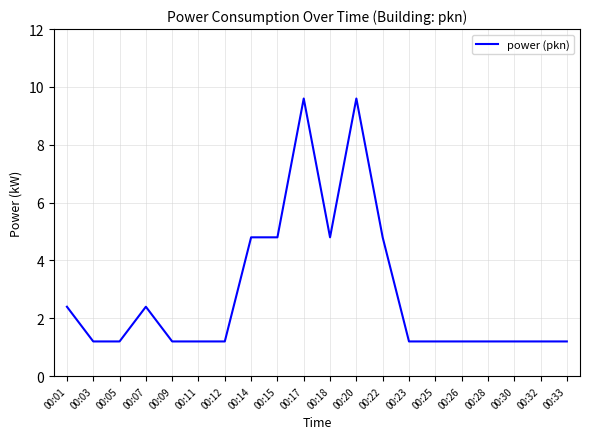

What is the change in value from 00:14 to 00:32?

-3.6